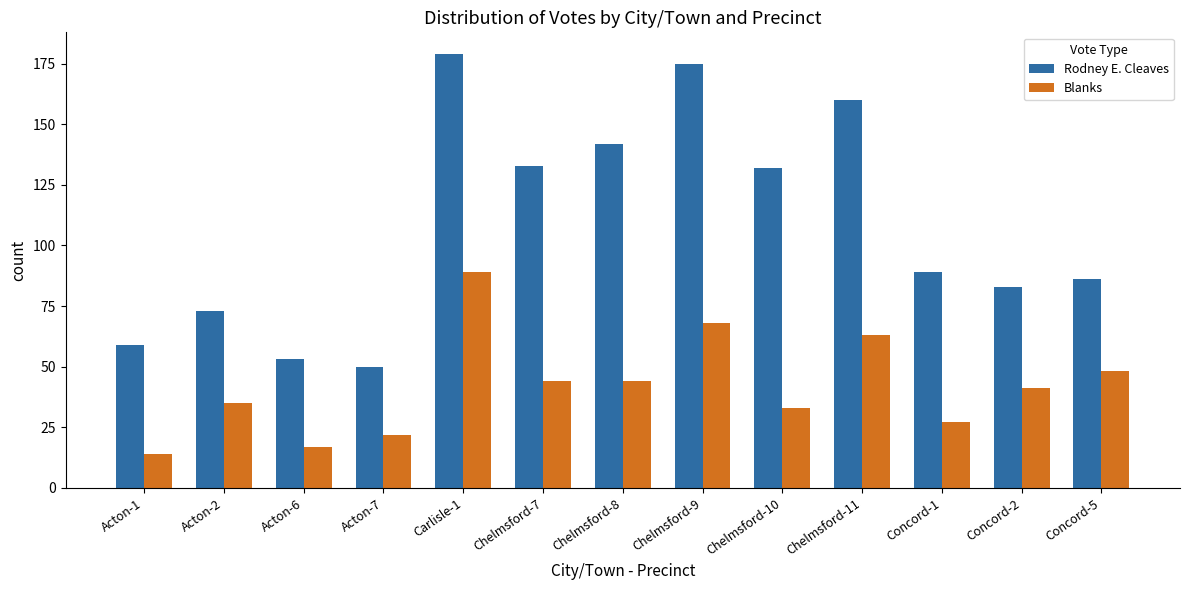

The Rodney E. Cleaves series shows 160 at Chelmsford-11. True or false?

True